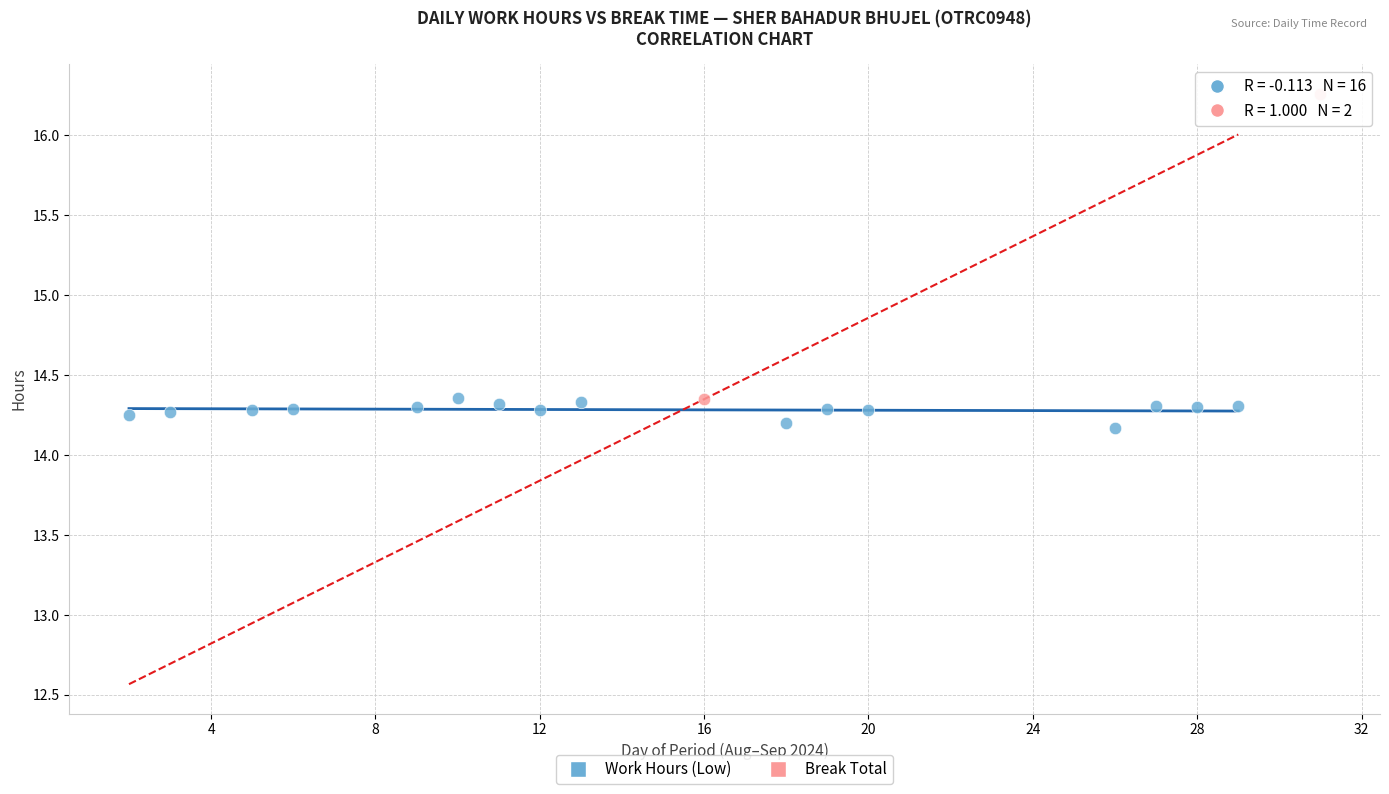

What are all the series names shown in the legend?

Work Hours (Low), Break Total